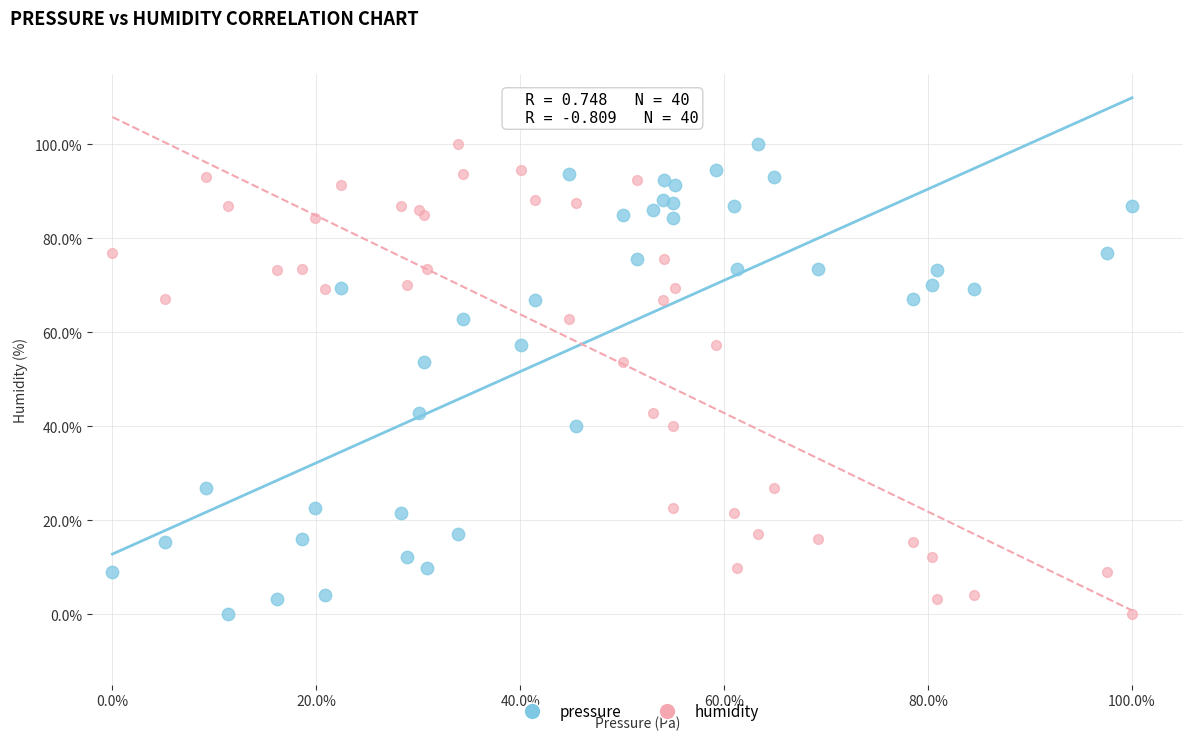

What are all the series names shown in the legend?

pressure, humidity